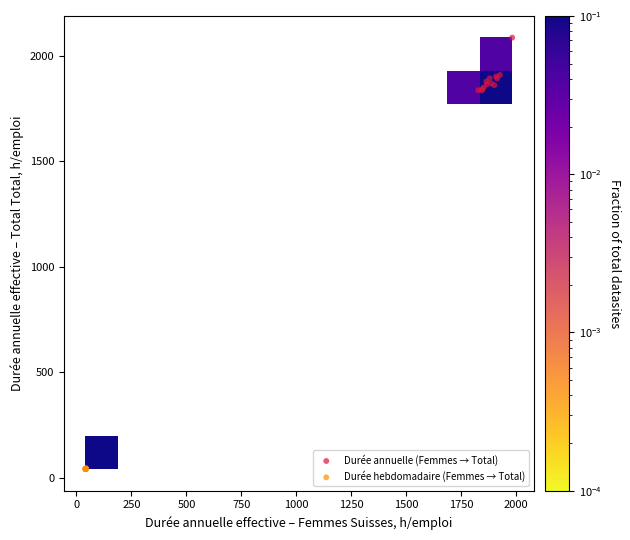

Which series reaches the maximum Y coordinate?

Durée annuelle (Femmes → Total)